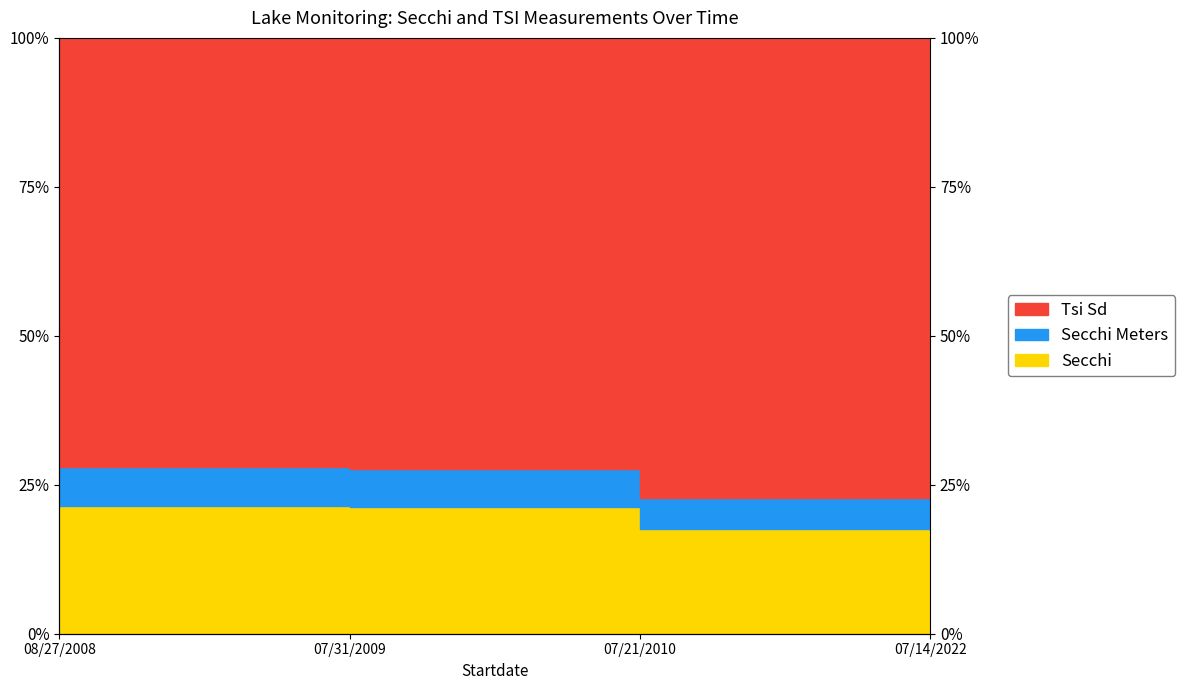

Where does the Secchi Meters series first go above 21?

08/27/2008